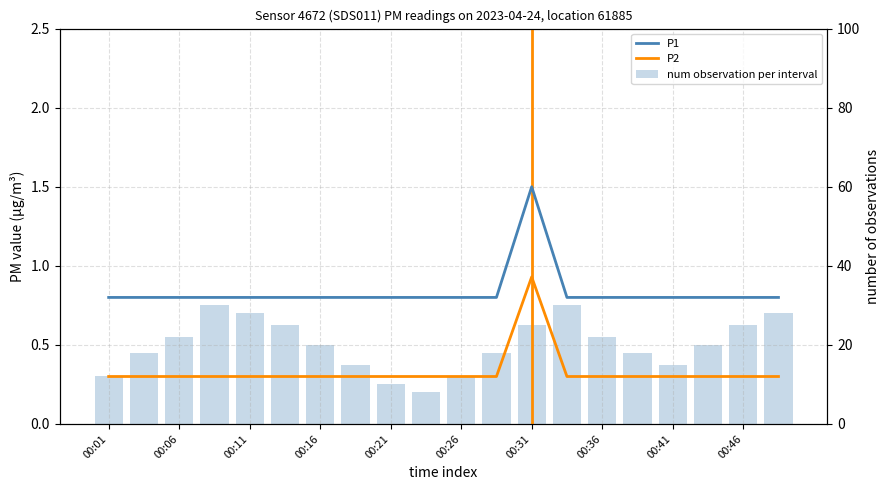

Count the number of data series in this chart.

3